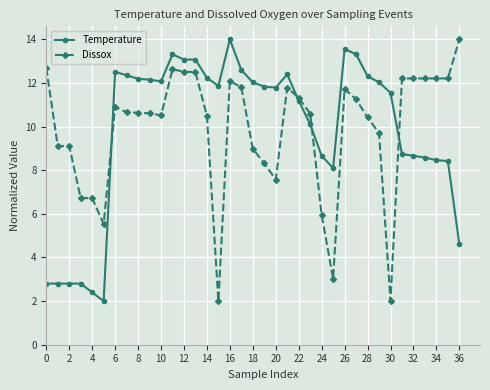

What is the maximum value shown in the chart?

14.0